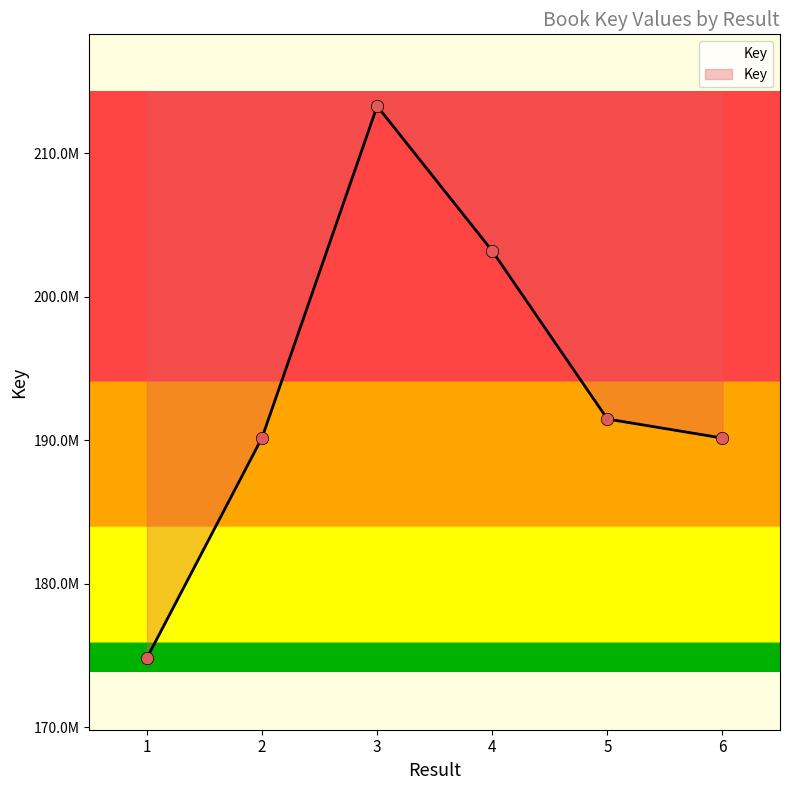

What is the change in value from 2 to 6?

-28936